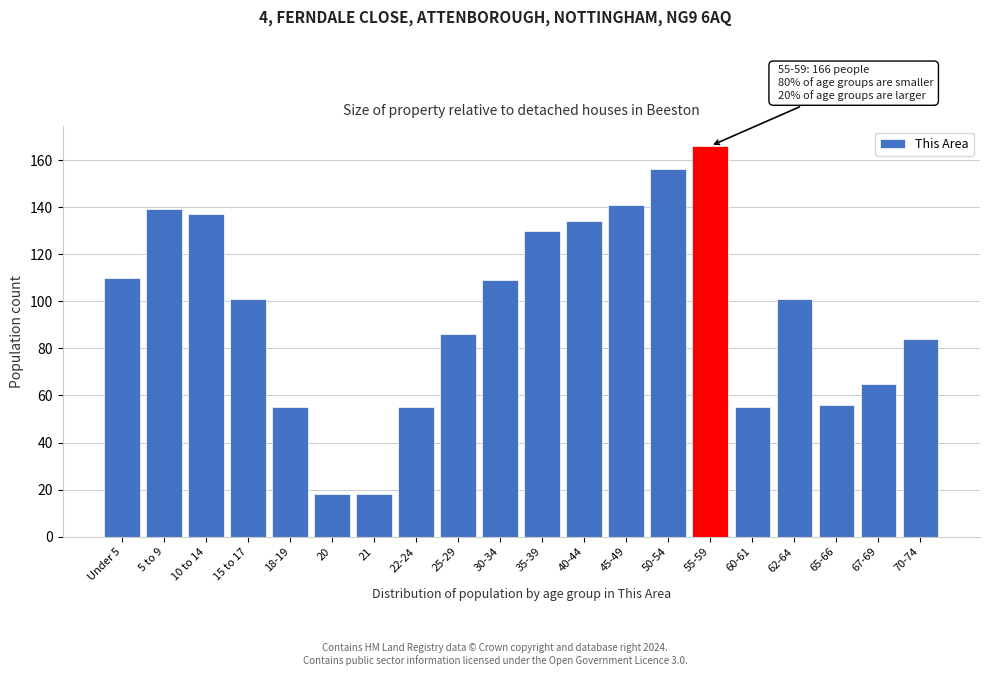

Reading left to right, extract all data points from this chart.

Under 5=110	5 to 9=139	10 to 14=137	15 to 17=101	18-19=55	20=18	21=18	22-24=55	25-29=86	30-34=109	35-39=130	40-44=134	45-49=141	50-54=156	55-59=166	60-61=55	62-64=101	65-66=56	67-69=65	70-74=84